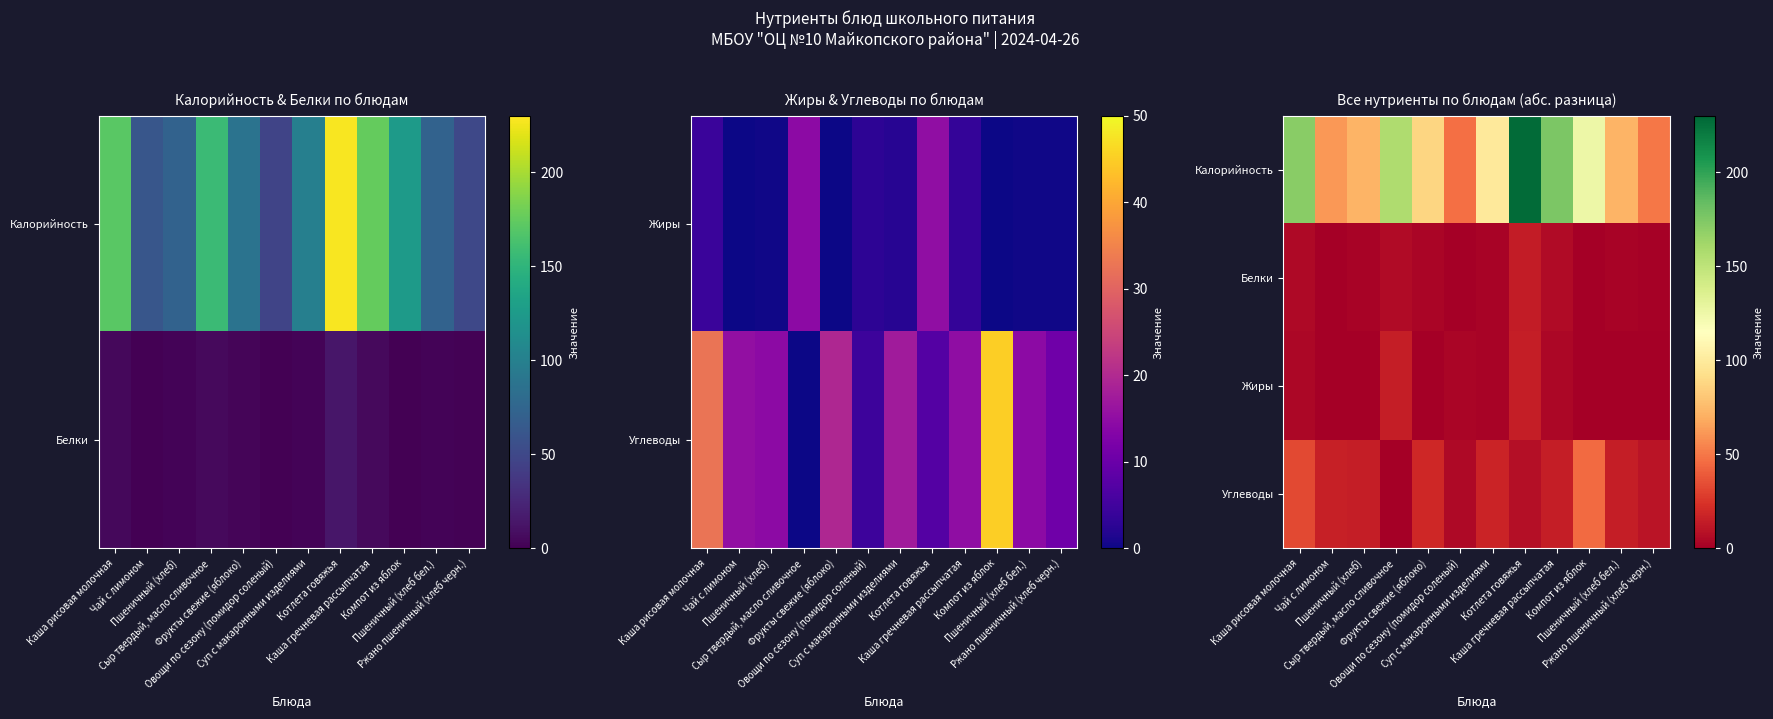

At which label does Жиры reach its minimum?

Фрукты свежие (яблоко)